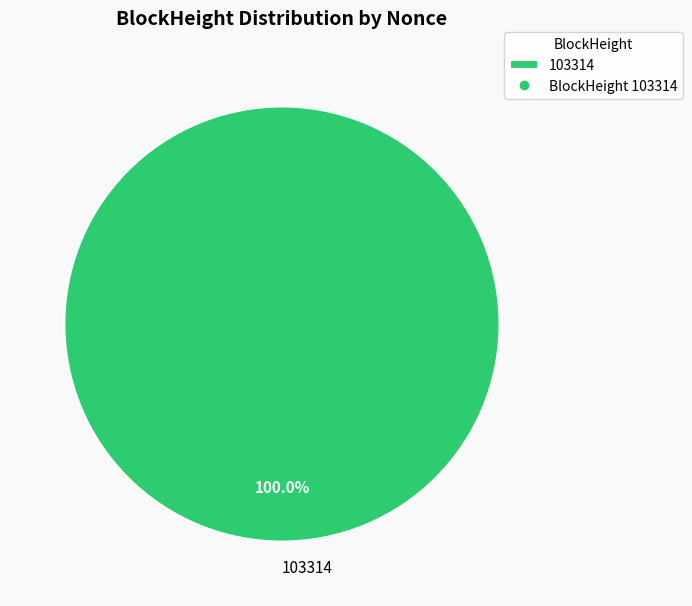

How many segments does this pie chart have?

1